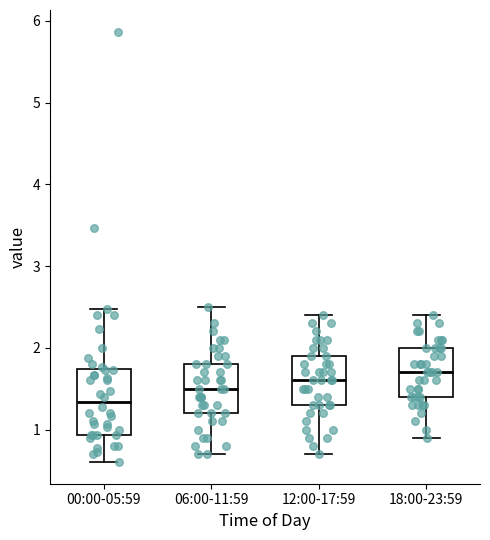

Reading left to right, transcribe this box plot: for each box, give where its median line is, the range the box spans, and where its two whiskers end, as read against the y-axis. The values are not printed on the chart, so give them approximately, as read against the axis.

00:00-05:59: median 1.3, box 0.9 to 1.7, whiskers 0.6 to 2.5
06:00-11:59: median 1.5, box 1.2 to 1.8, whiskers 0.7 to 2.5
12:00-17:59: median 1.6, box 1.3 to 1.9, whiskers 0.7 to 2.4
18:00-23:59: median 1.7, box 1.4 to 2.0, whiskers 0.9 to 2.4